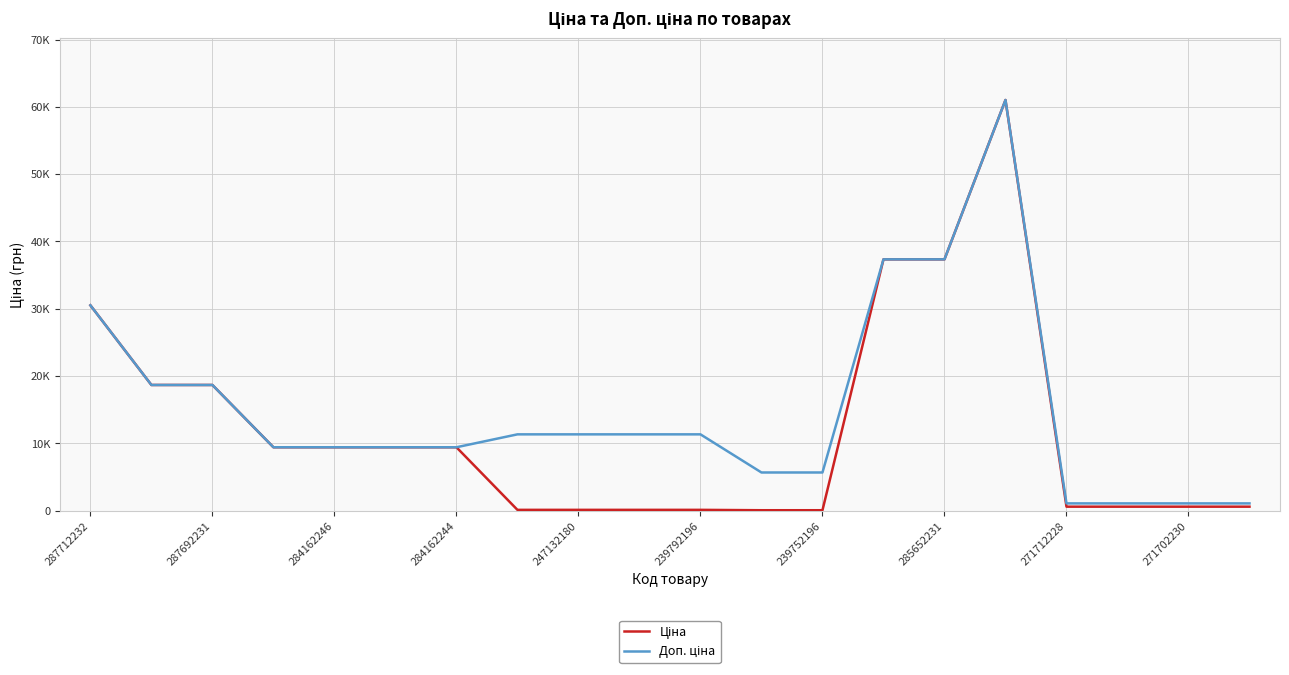

What is the average value of the Ціна series?

12207.2